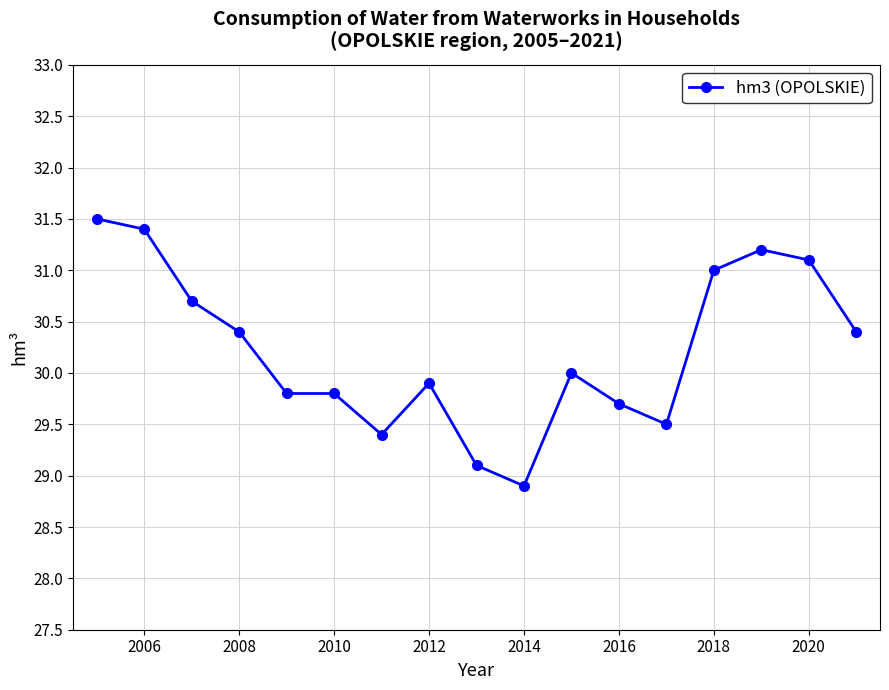

Reading left to right, transcribe all the data shown in this chart.

31.5	31.4	30.7	30.4	29.8	29.8	29.4	29.9	29.1	28.9	30.0	29.7	29.5	31.0	31.2	31.1	30.4